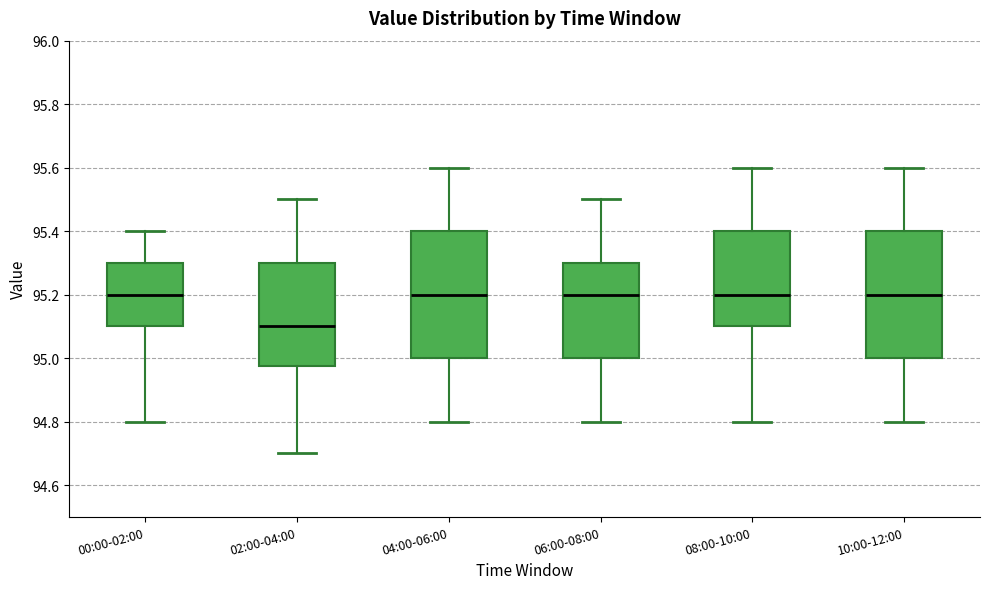

Reading left to right, read every box against the y-axis: the position of its median line, the range the box covers, and the ends of its whiskers. The values are not printed on the chart, so give them approximately, as read against the axis.

00:00-02:00: median 95.20, box 95.10 to 95.30, whiskers 94.80 to 95.40
02:00-04:00: median 95.10, box 94.98 to 95.30, whiskers 94.70 to 95.50
04:00-06:00: median 95.20, box 95.00 to 95.40, whiskers 94.80 to 95.60
06:00-08:00: median 95.20, box 95.00 to 95.30, whiskers 94.80 to 95.50
08:00-10:00: median 95.20, box 95.10 to 95.40, whiskers 94.80 to 95.60
10:00-12:00: median 95.20, box 95.00 to 95.40, whiskers 94.80 to 95.60